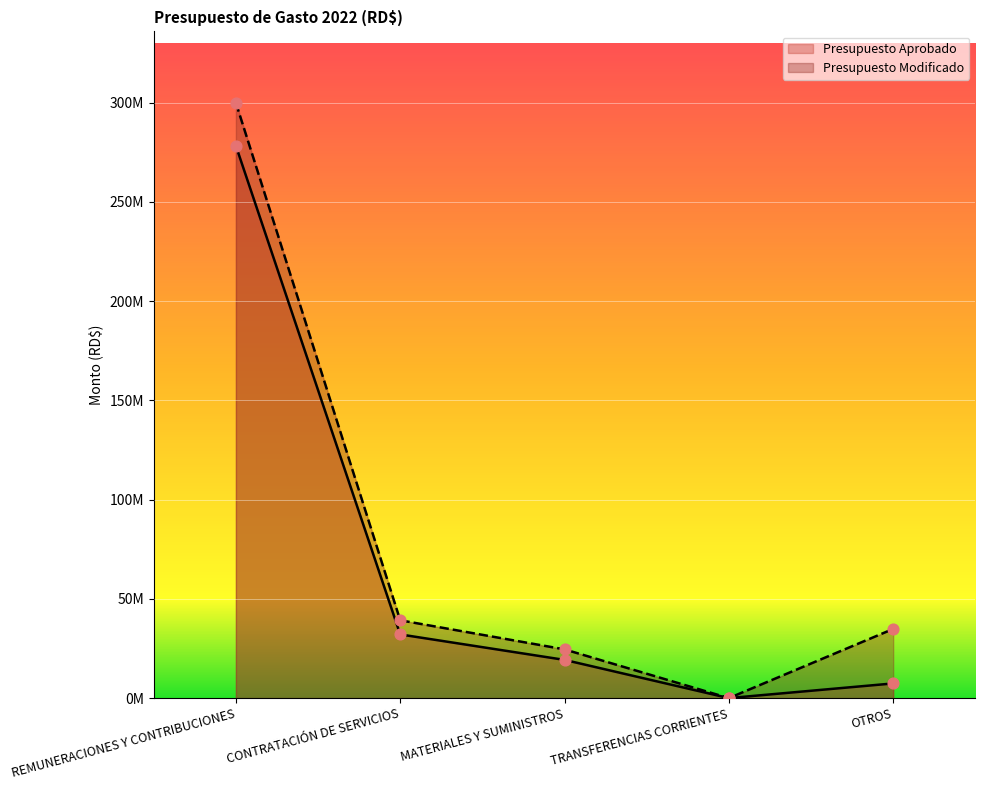

Which series reaches the minimum Y coordinate?

Presupuesto Aprobado